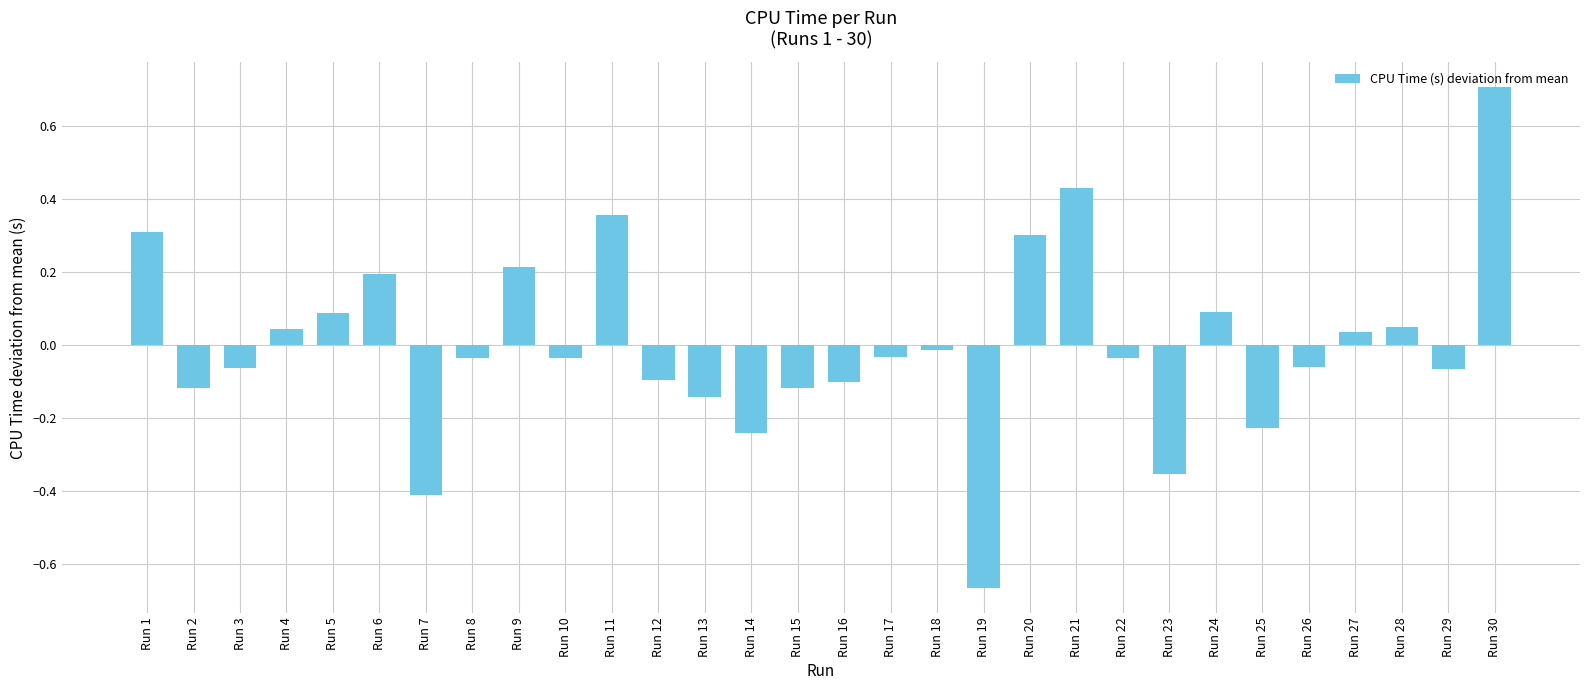

Which label corresponds to the largest value in the chart?

Run 30